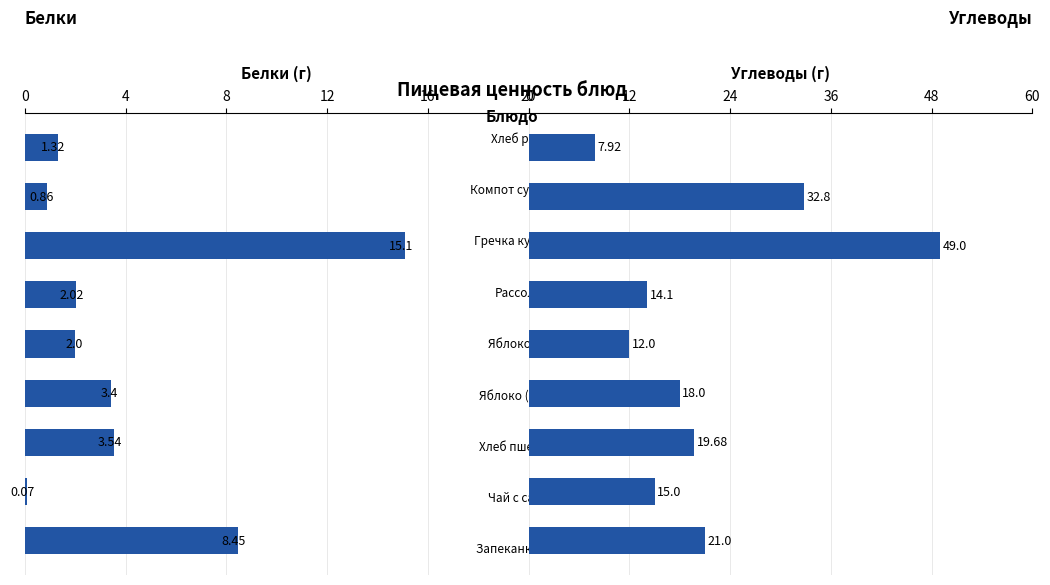

At how many categories does at least one series exceed 37?

1